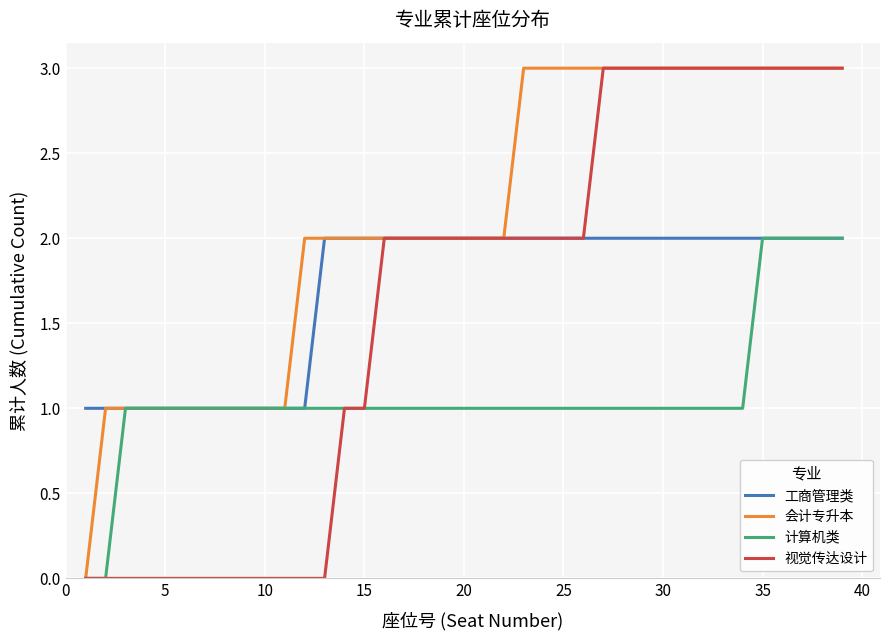

What is the greatest value displayed?

3